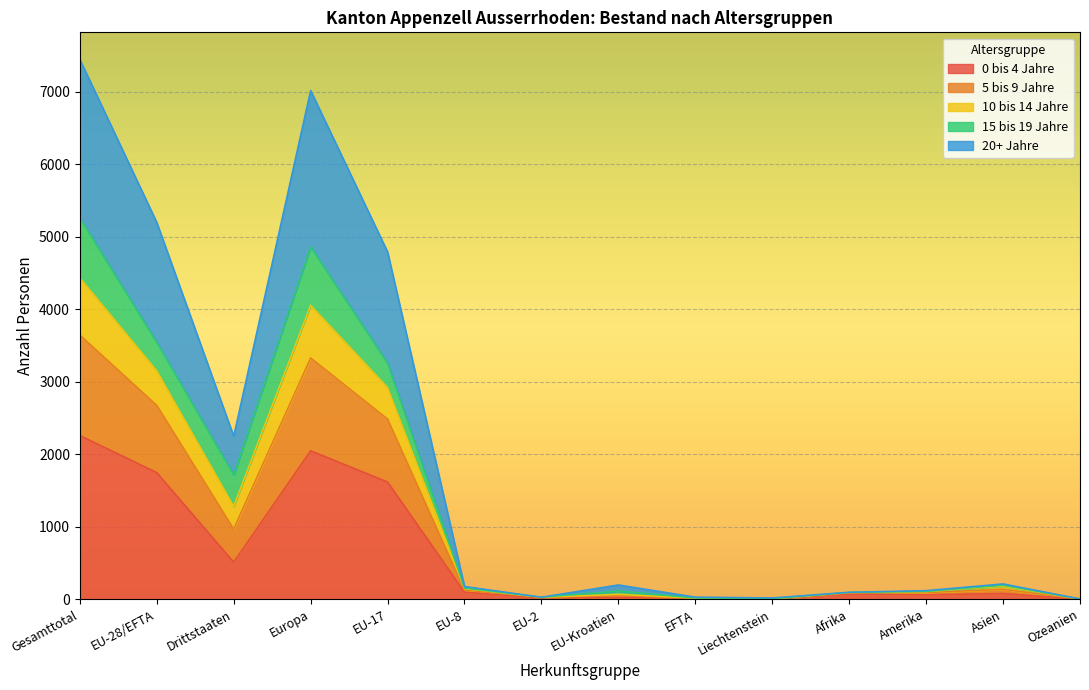

True or false: 10 bis 14 Jahre has more than 2 interior local peaks.

True